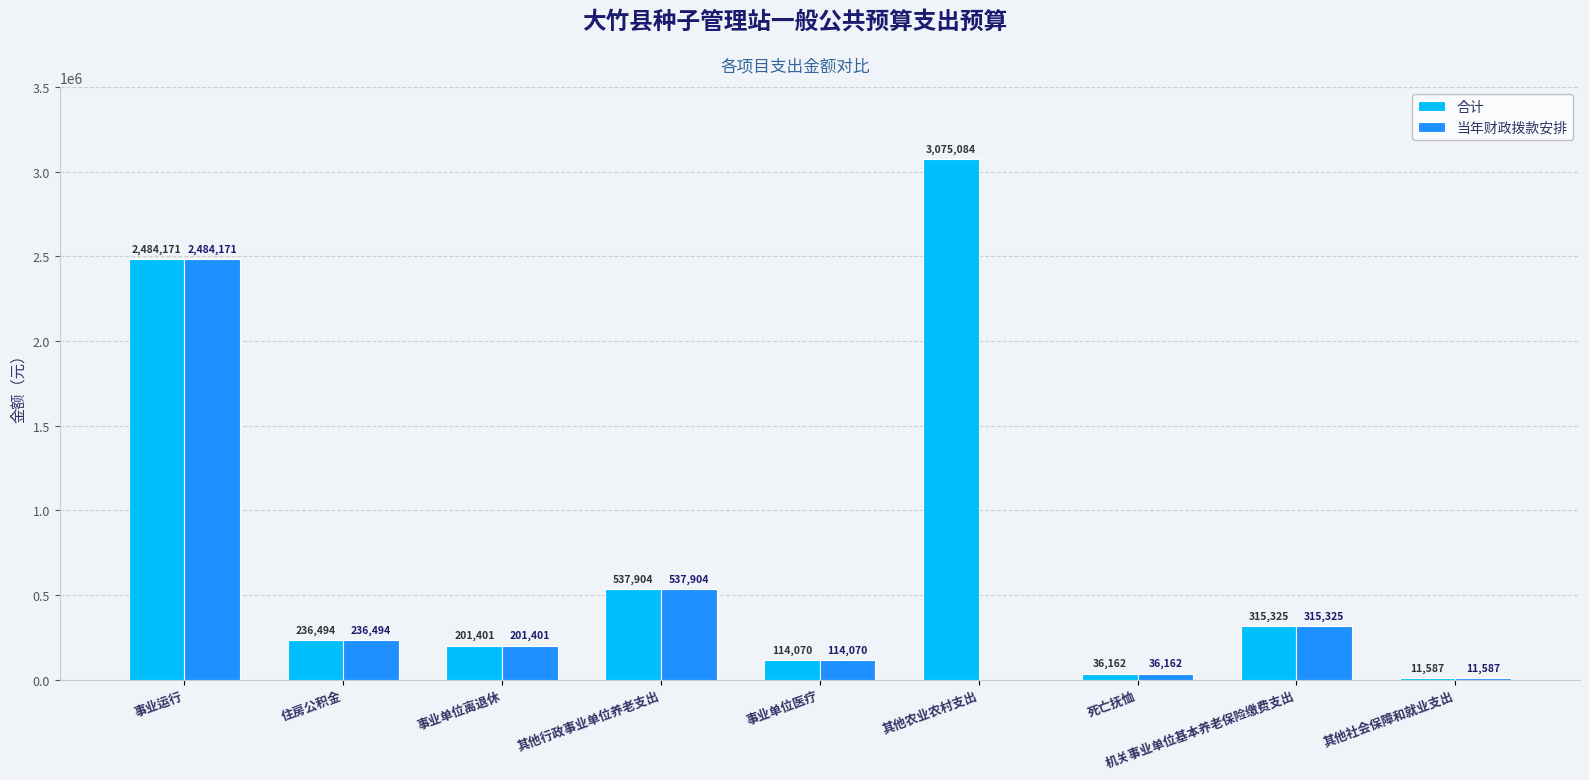

Which series changed the most between 其他农业农村支出 and 机关事业单位基本养老保险缴费支出?

合计